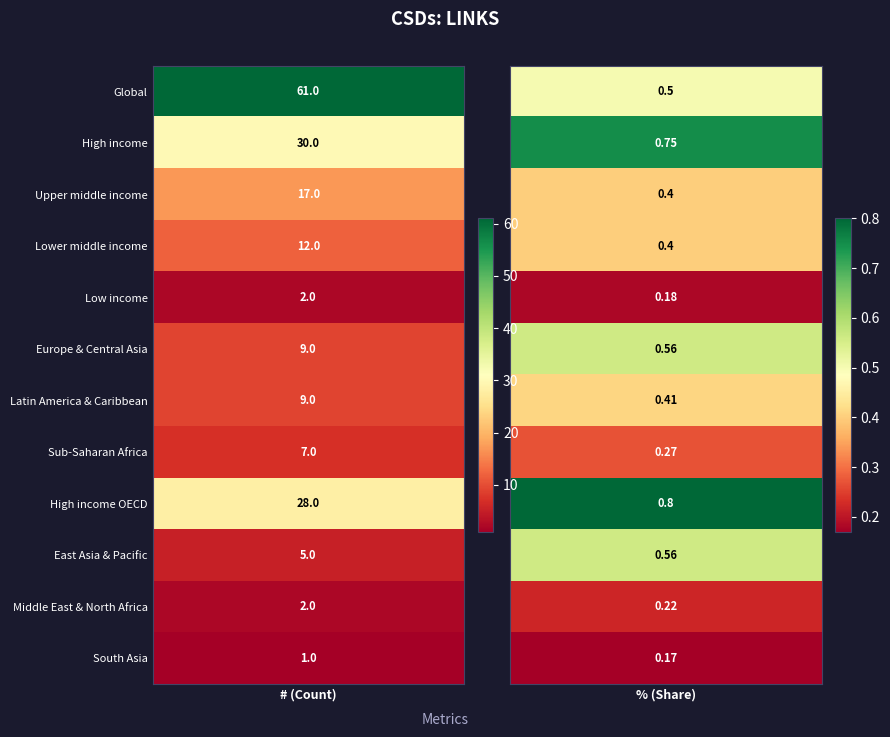

What is the sum of all Upper middle income values?

17.4